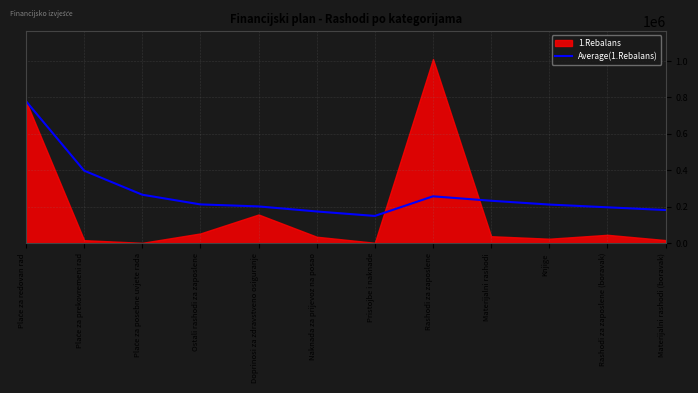

What is the lowest value of the Average(1.Rebalans) series?

150000.0